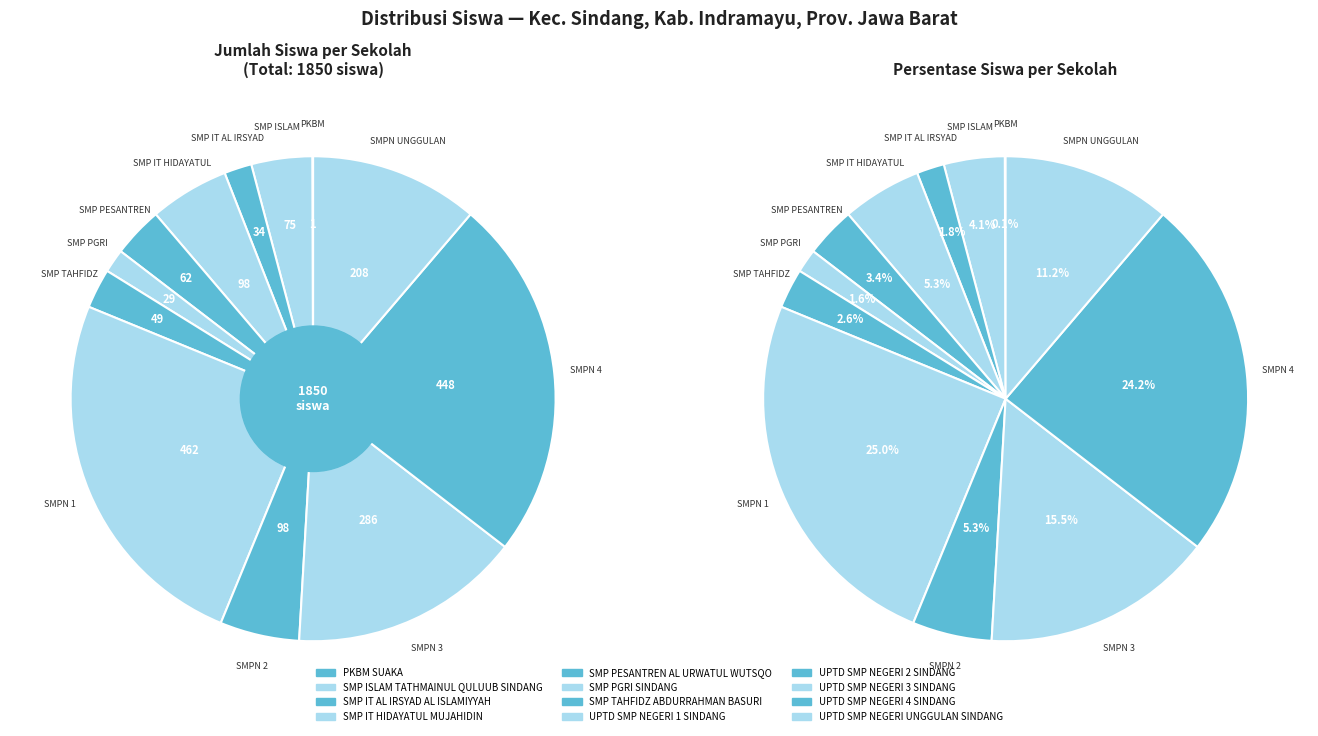

Is it true that SMP IT AL IRSYAD AL ISLAMIYYAH is 2% of the pie?

True